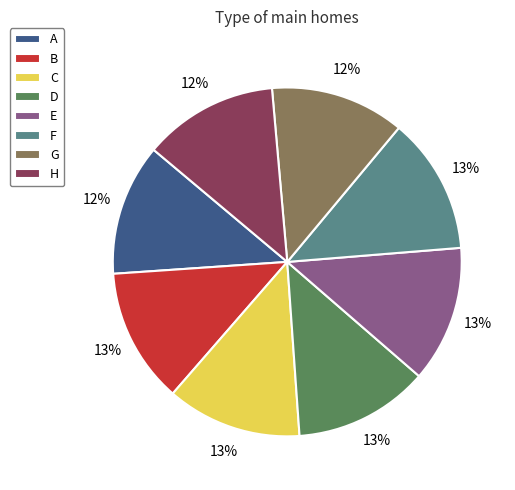

Is it true that H is 22% of the pie?

False